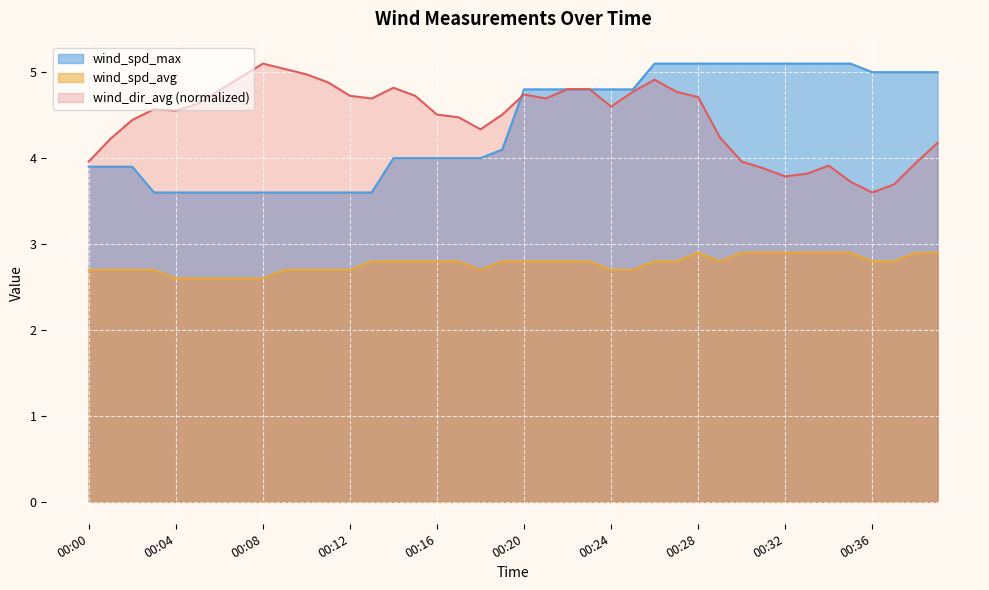

At which category does wind_dir_avg reach its first local valley?

00:04